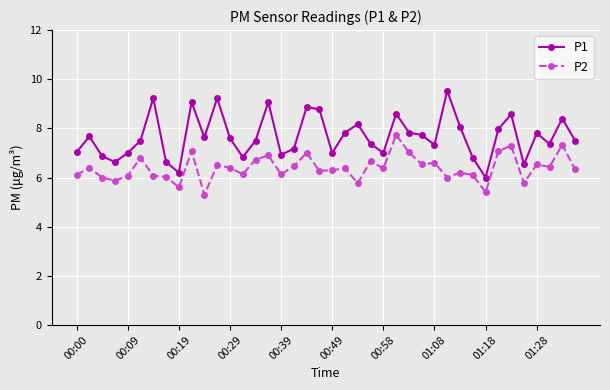

What are all the series names shown in the legend?

P1, P2